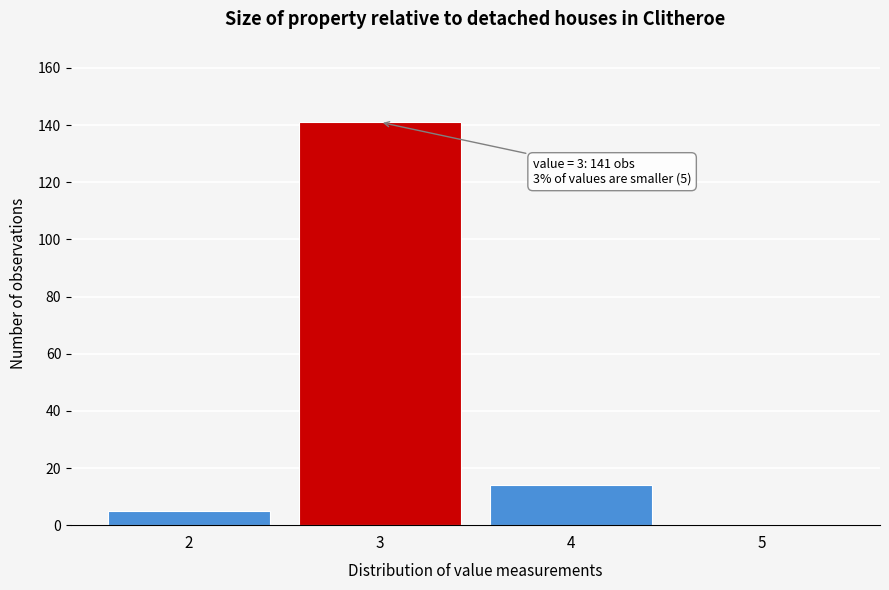

Reading right to left, list all the values displayed in this chart.

5=0	4=14	3=141	2=5